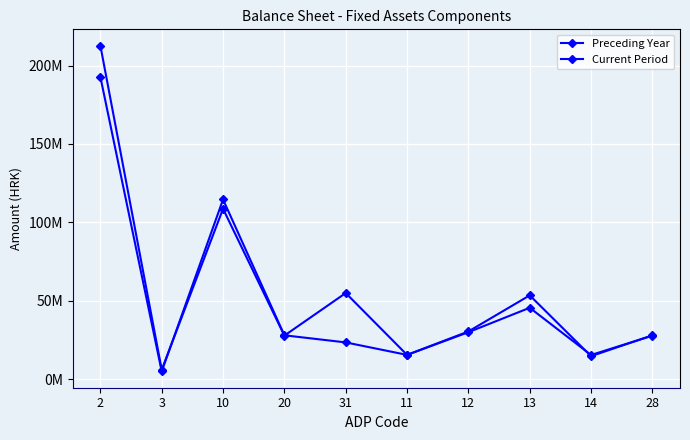

Does the chart have visible grid lines?

Yes